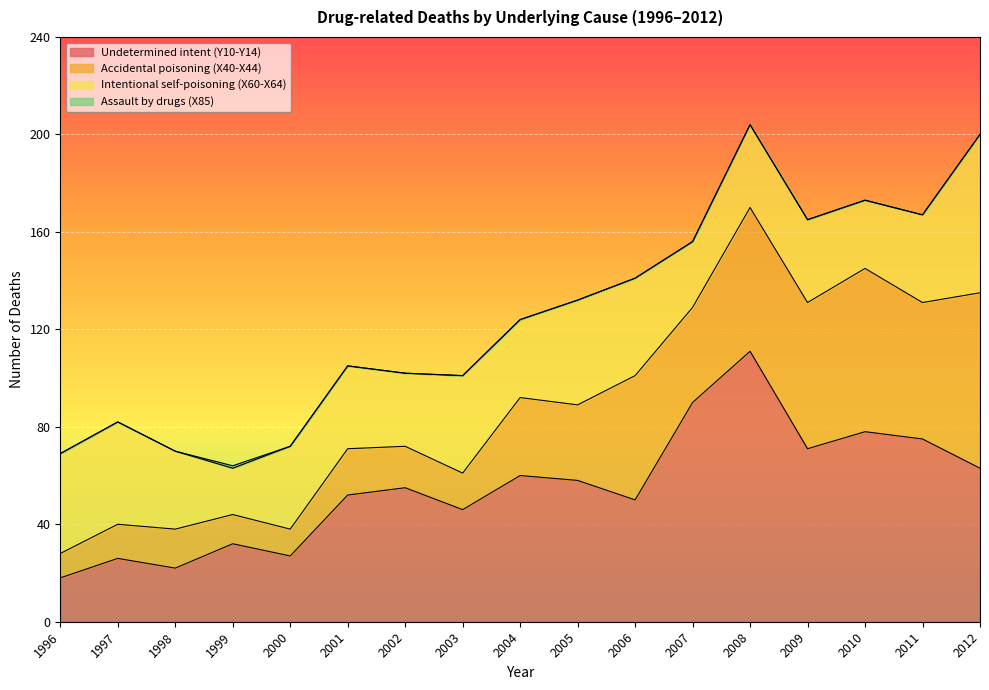

How many values in the Undetermined intent (Y10-Y14) series exceed 55?

8